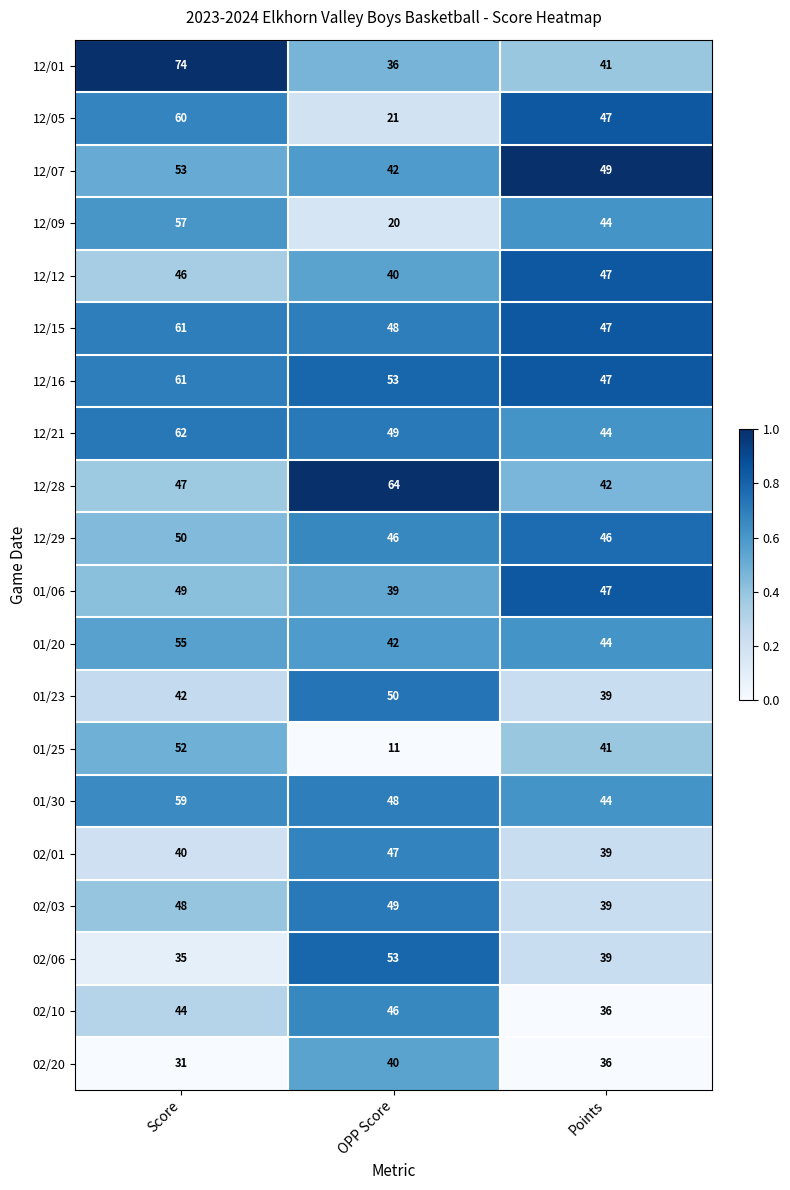

Is it true that 12/12 equals 20 at Score?

False